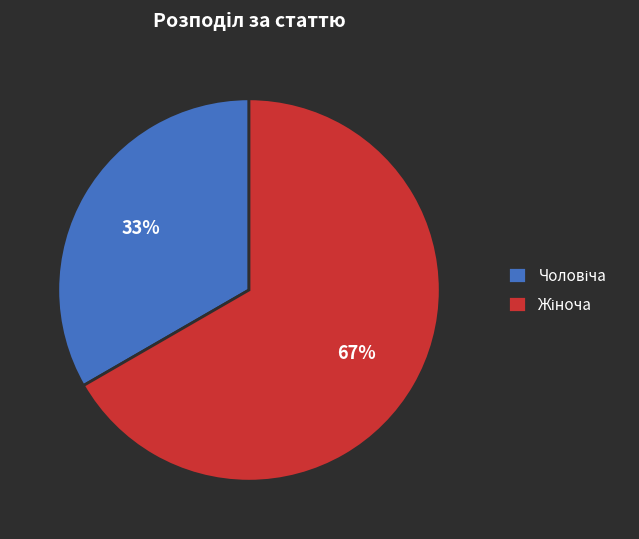

Does any single category account for the majority?

Yes